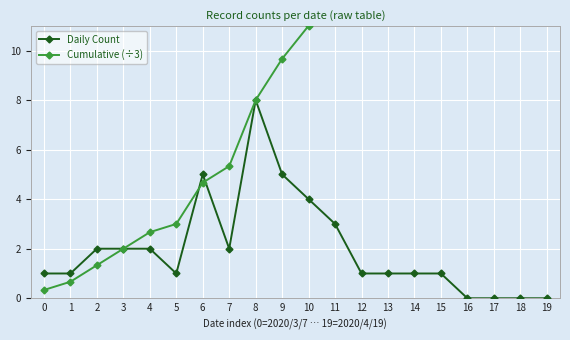

What is the difference between the maximum and minimum values in the Daily Count series?

8